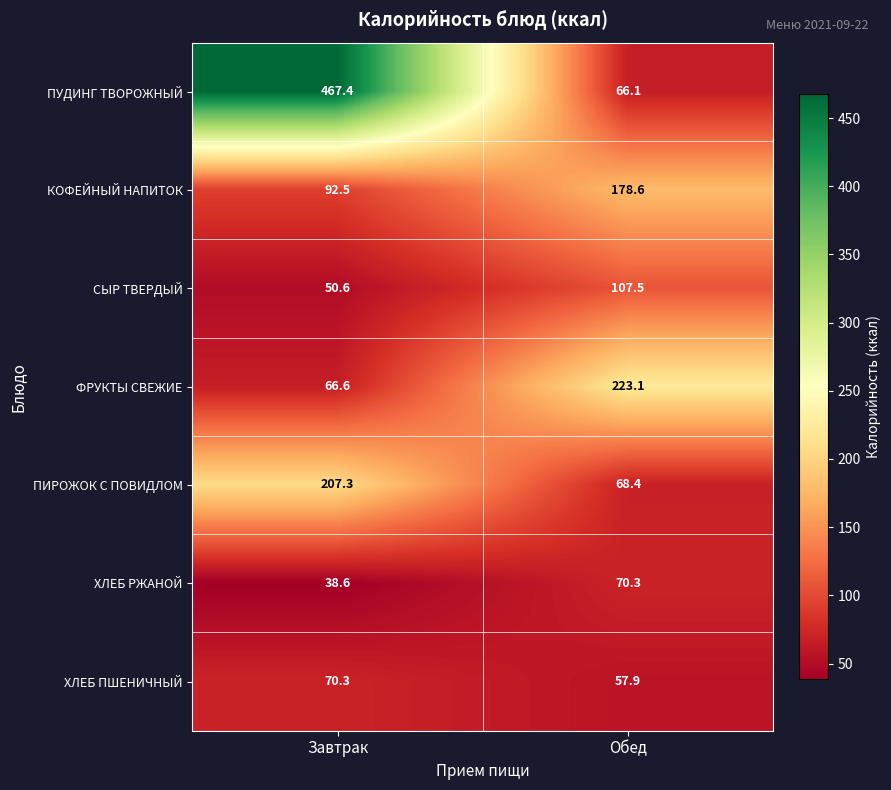

What is the sum of all ХЛЕБ РЖАНОЙ values?

108.9